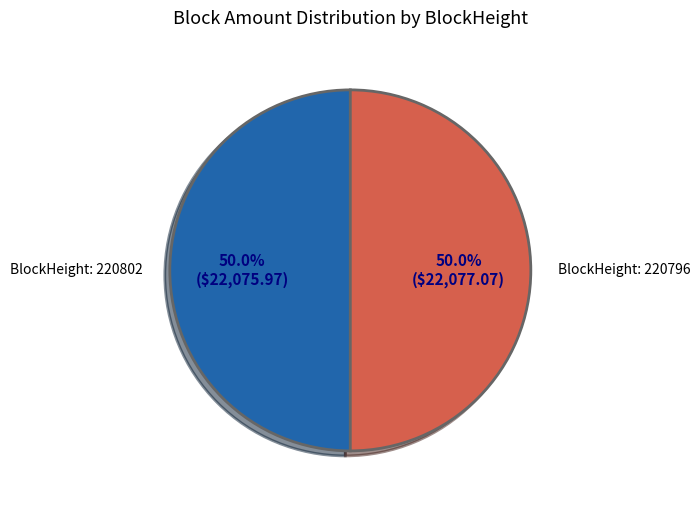

Approximately how many times larger is the value at BlockHeight: 220802 compared to BlockHeight: 220796?

1.0